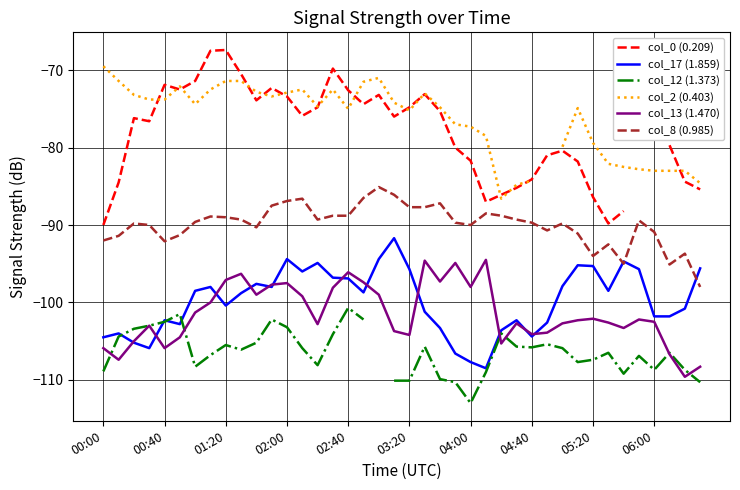

Is it true that col_0 (0.209) equals -125.2 at 23?

False